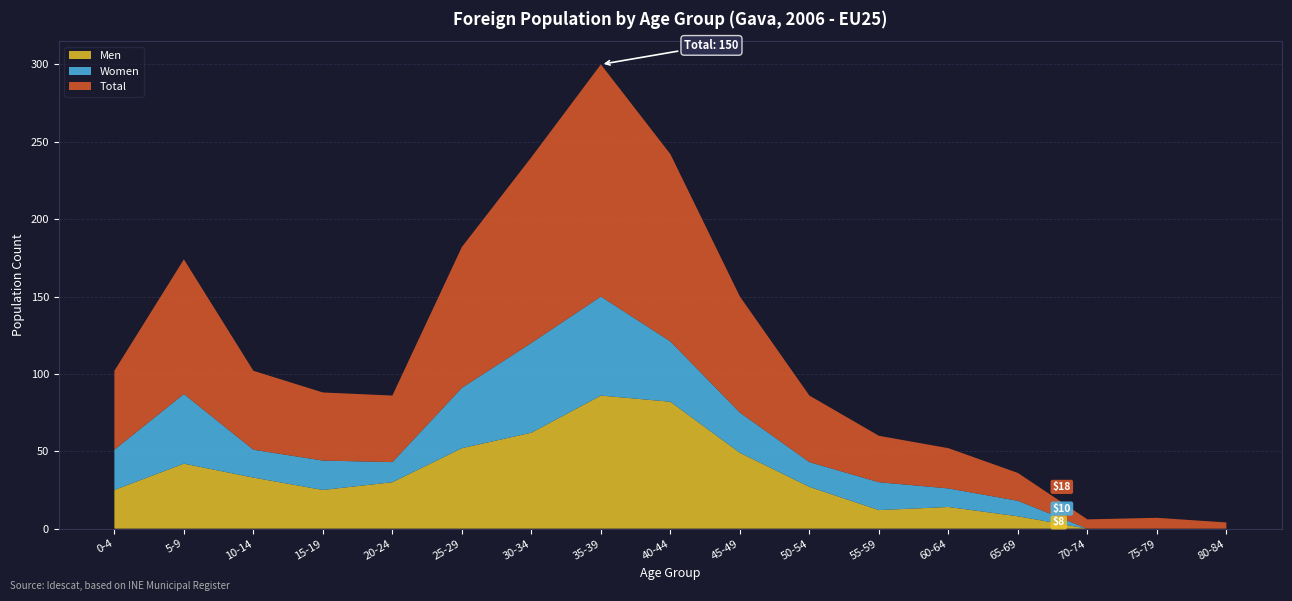

Reading right to left, list all the values displayed in this chart.

Men: 0	0	0	8	14	12	27	49	82	86	62	52	30	25	33	42	25
Women: 0	0	0	10	12	18	16	26	39	64	58	39	13	19	18	45	26
Total: 4	7	6	18	26	30	43	75	121	150	120	91	43	44	51	87	51